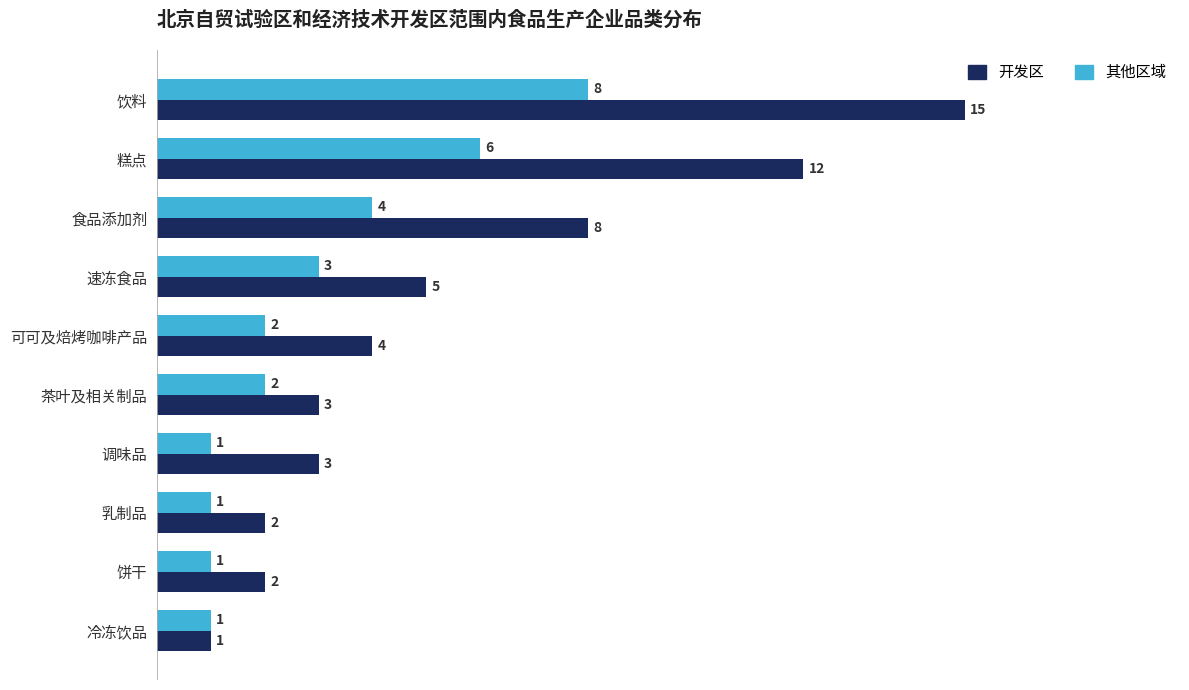

Count the 其他区域 values in the range 1 to 4.

8